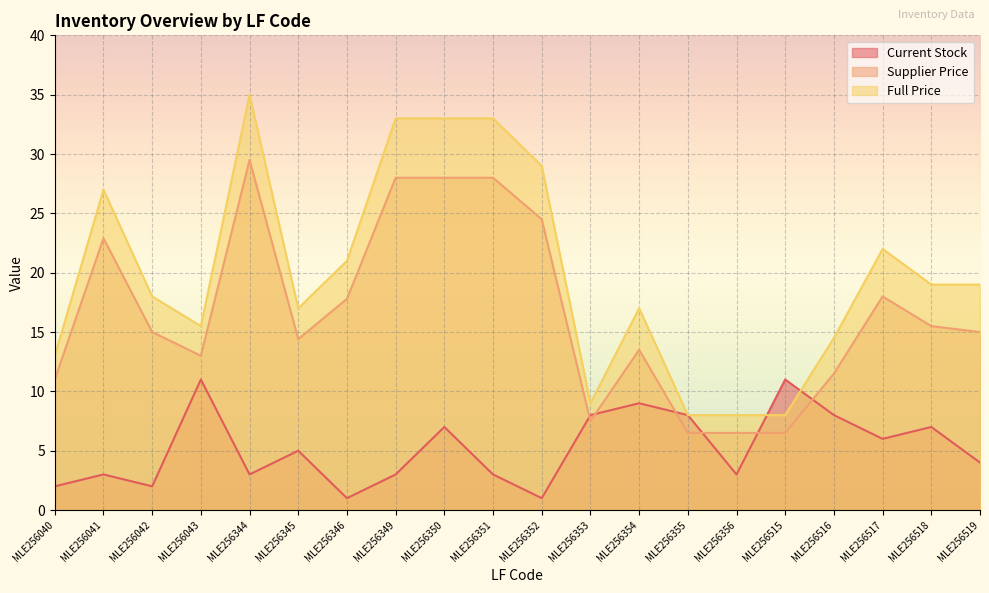

Which category has the lowest value across all series?

MLE256346